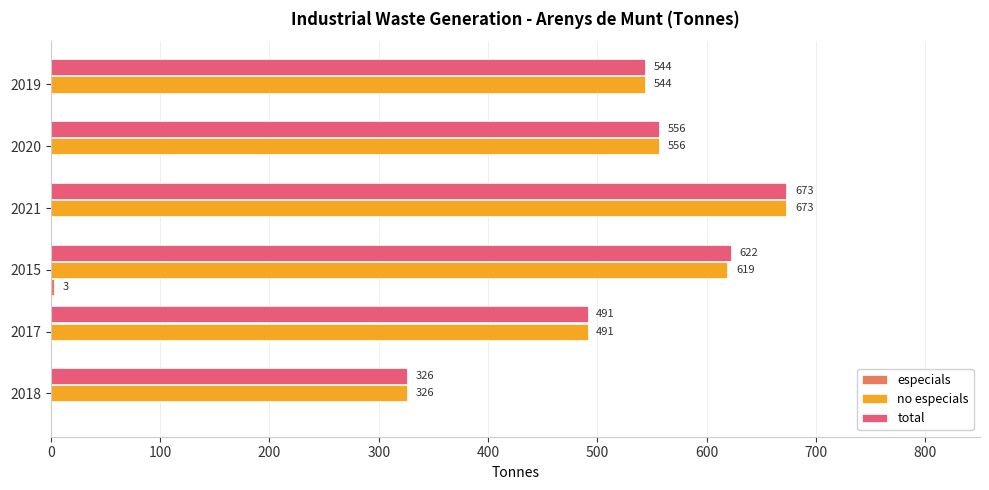

At which label is total closest to 499?

2017